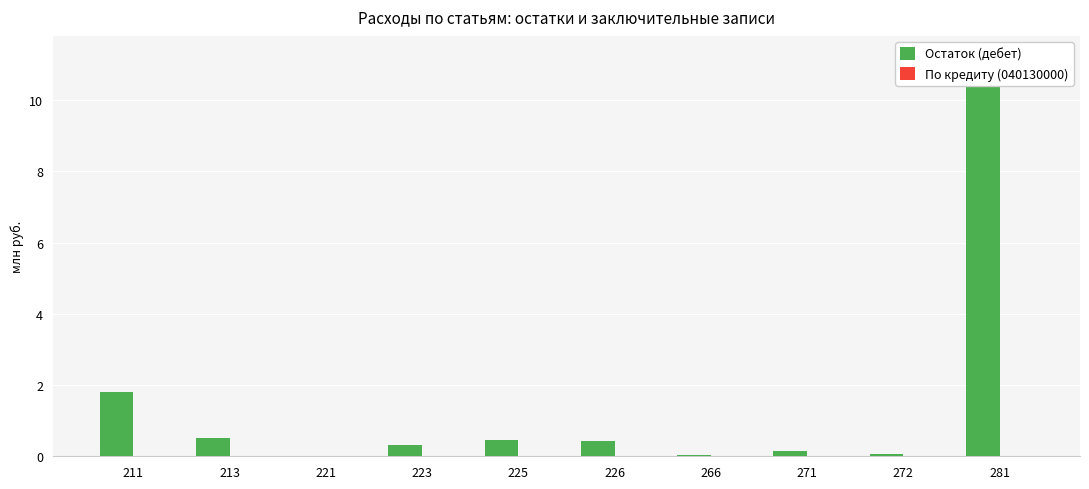

How many categories are shown in the chart?

10